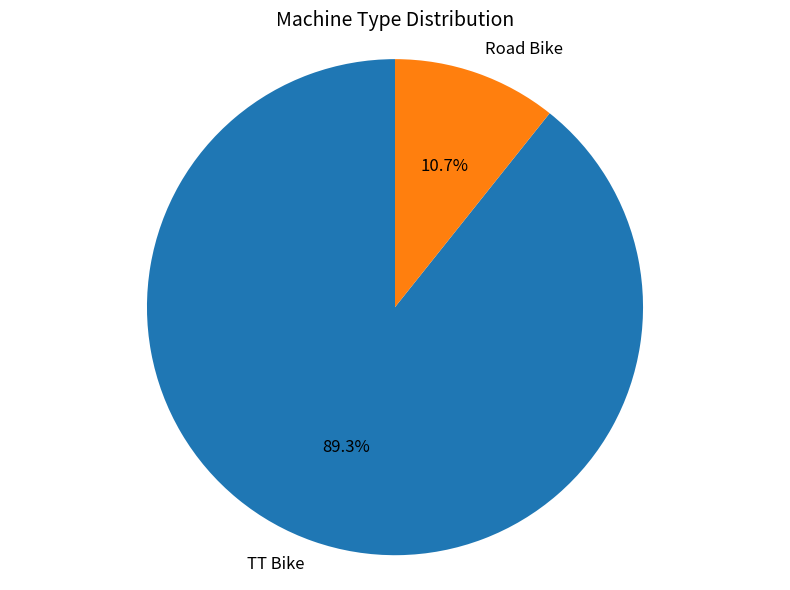

What is the total percentage of TT Bike and Road Bike?

100.0%